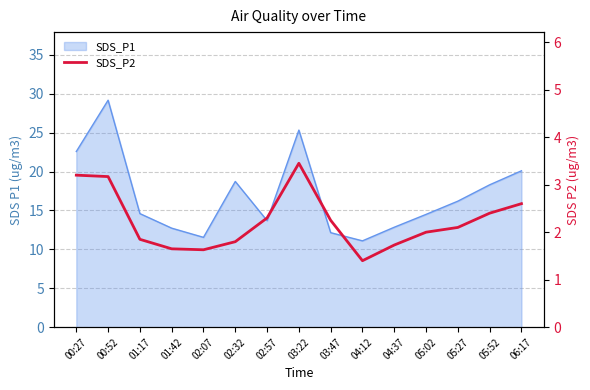

Which label corresponds to the smallest value in the chart?

04:12